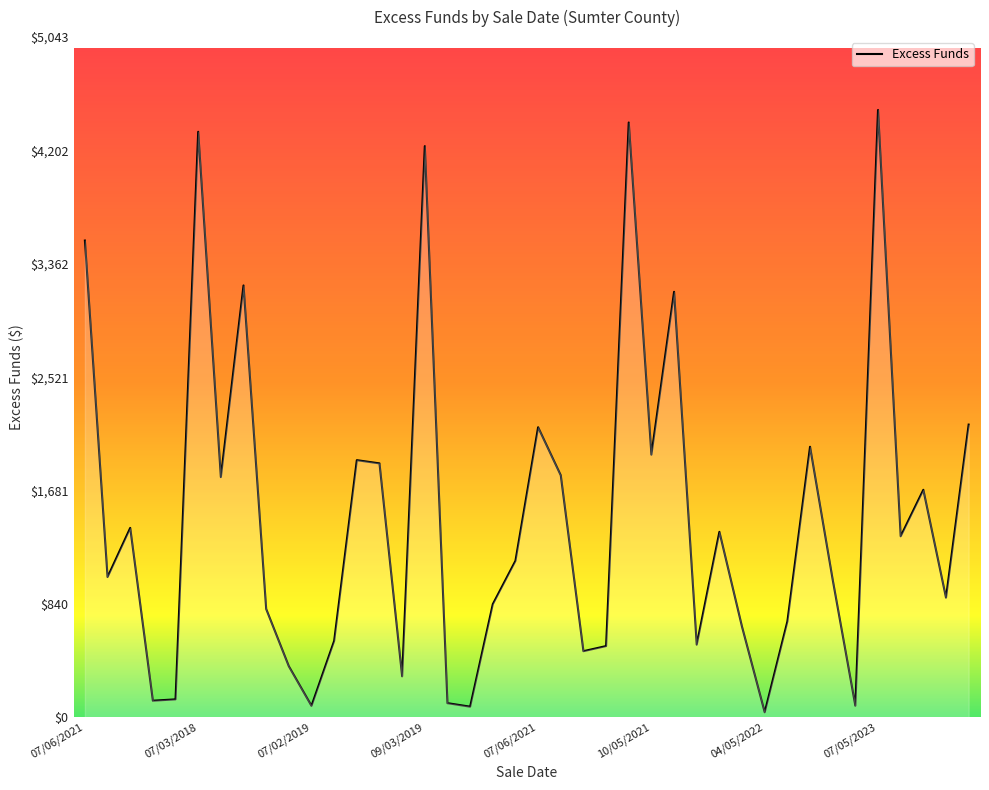

Does the chart display data point markers on the line(s)?

No